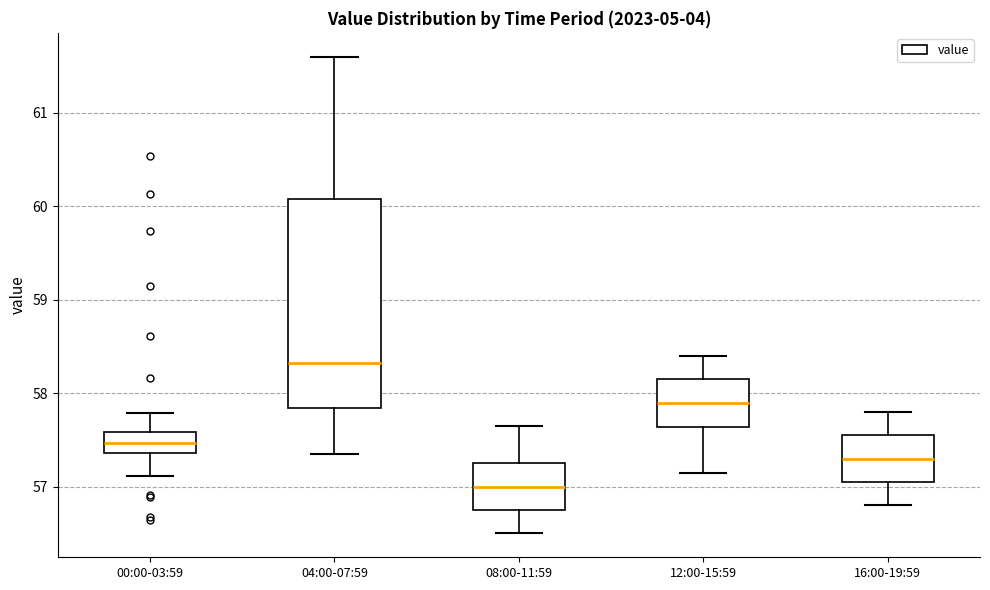

Which box's median line is the lowest?

08:00-11:59